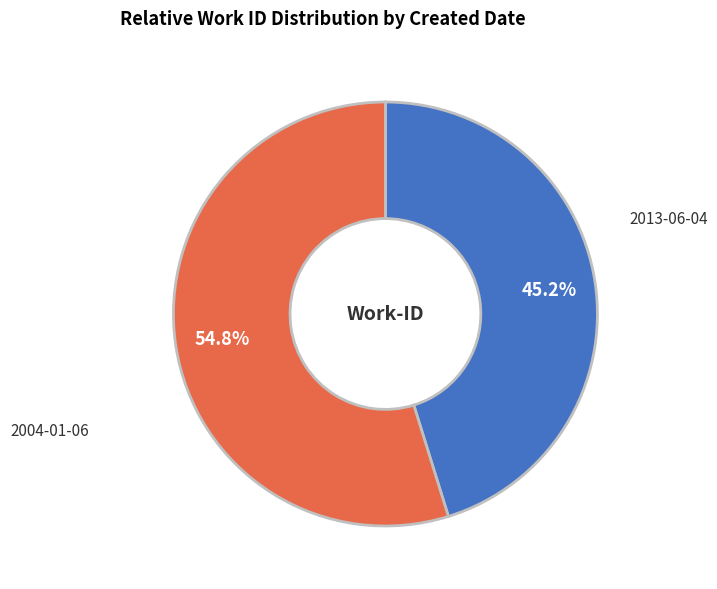

To the nearest percent, what is the difference between the largest and smallest slice percentages?

10%